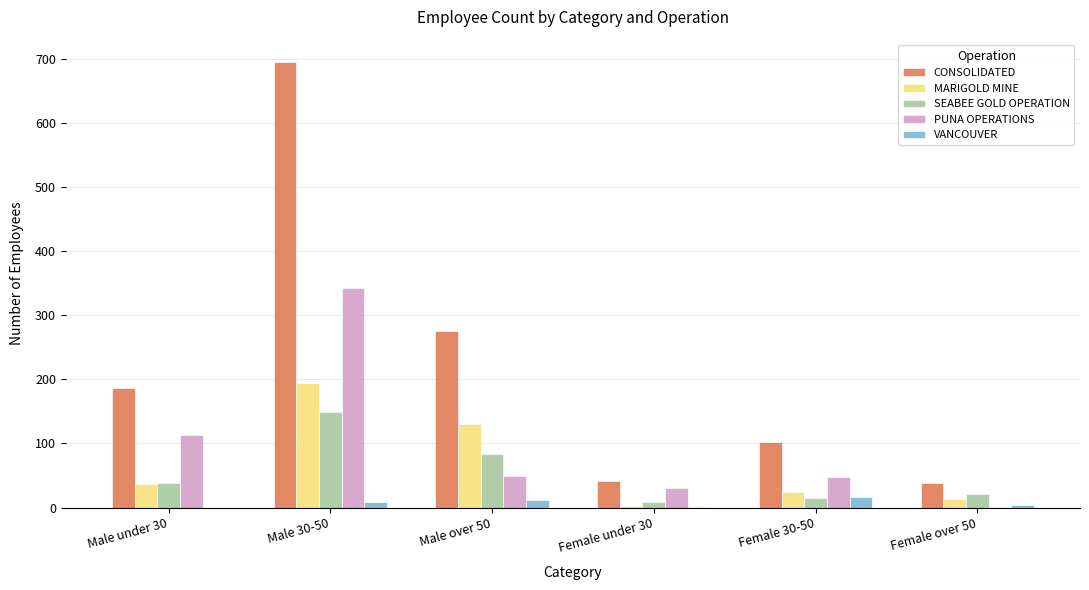

What are all the series names shown in the legend?

CONSOLIDATED, MARIGOLD MINE, SEABEE GOLD OPERATION, PUNA OPERATIONS, VANCOUVER